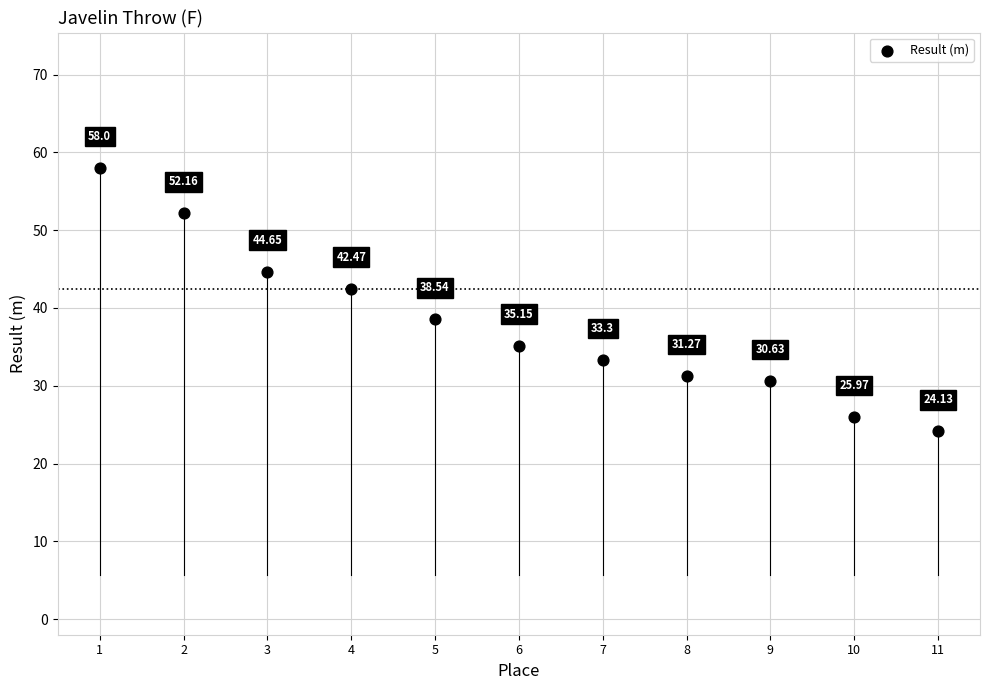

What is the average Y value?

37.8